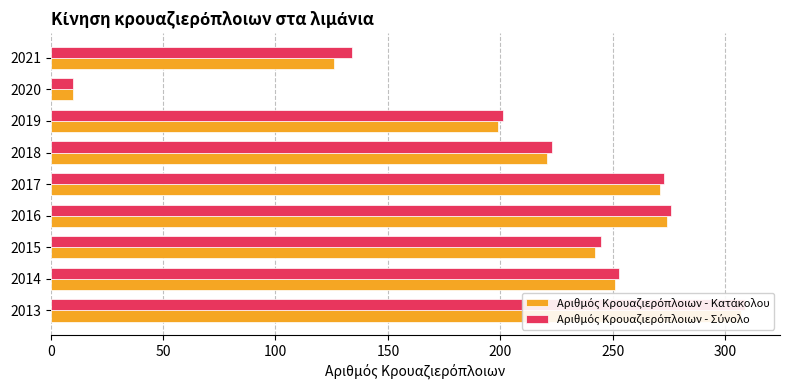

How many bars are there in each group?

2